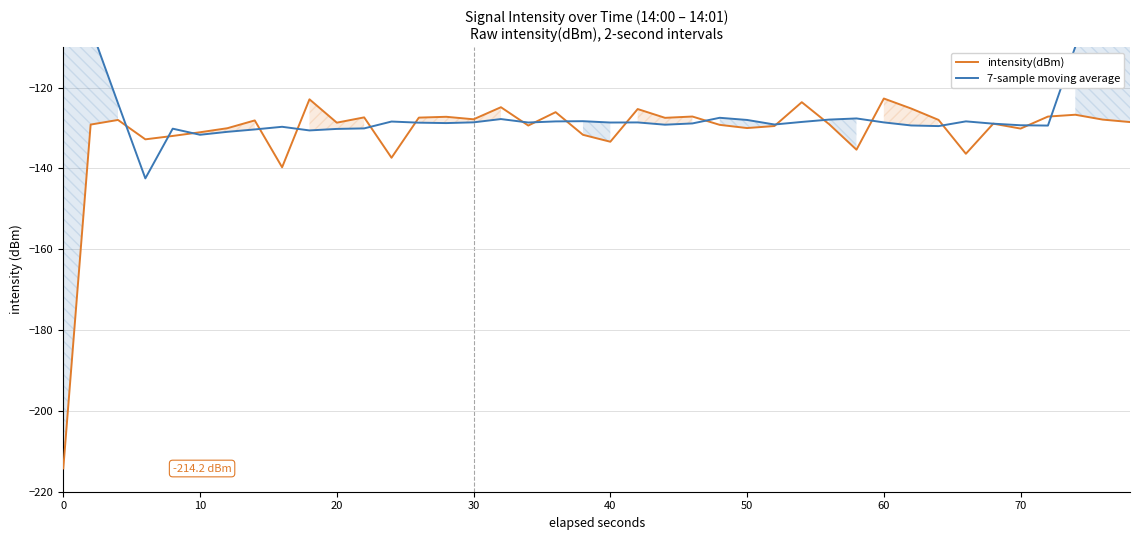

Is it true that intensity(dBm) equals -130.0 at 50?

True